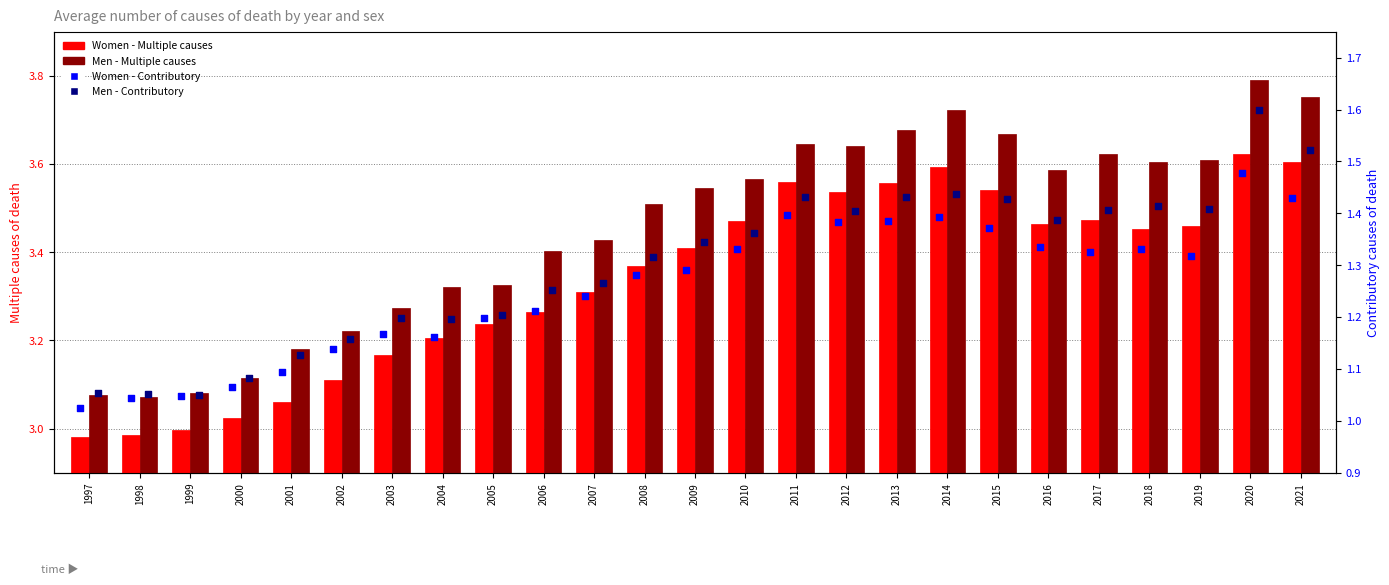

What are all the series names shown in the legend?

Women - Multiple causes, Men - Multiple causes, Women - Contributory, Men - Contributory